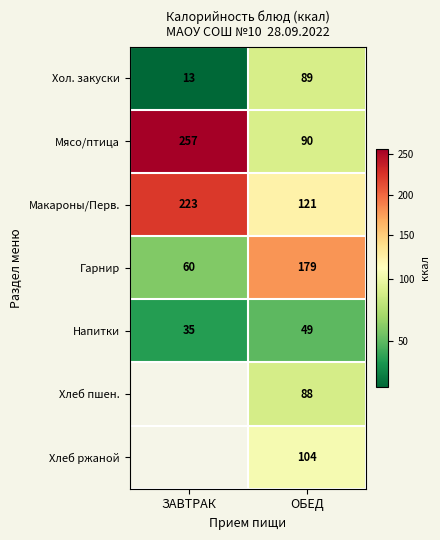

What is the approximate value of Гарнир at ОБЕД, to the nearest 5?

180